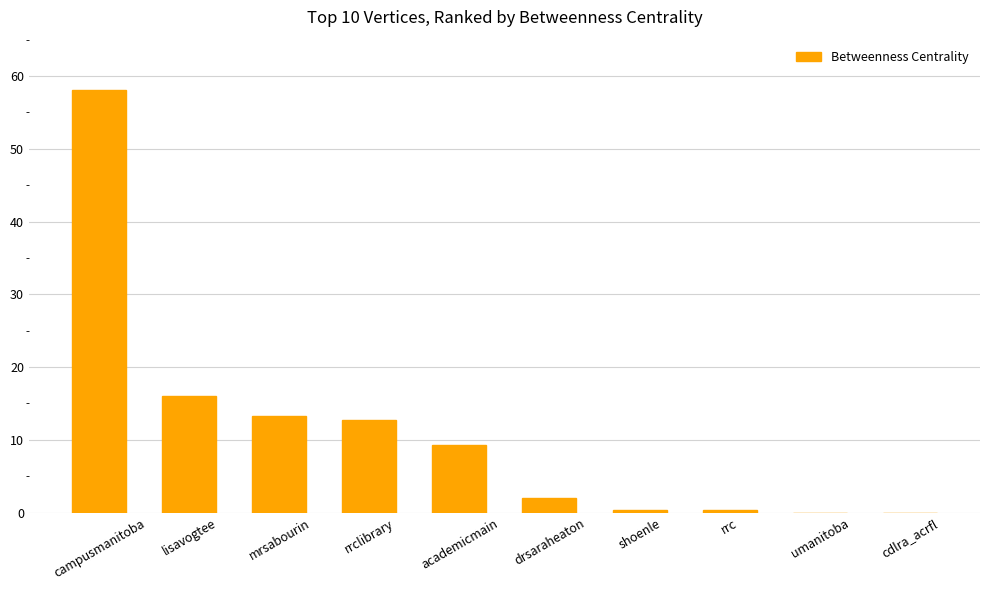

What is the approximate value at rrc?

0.3